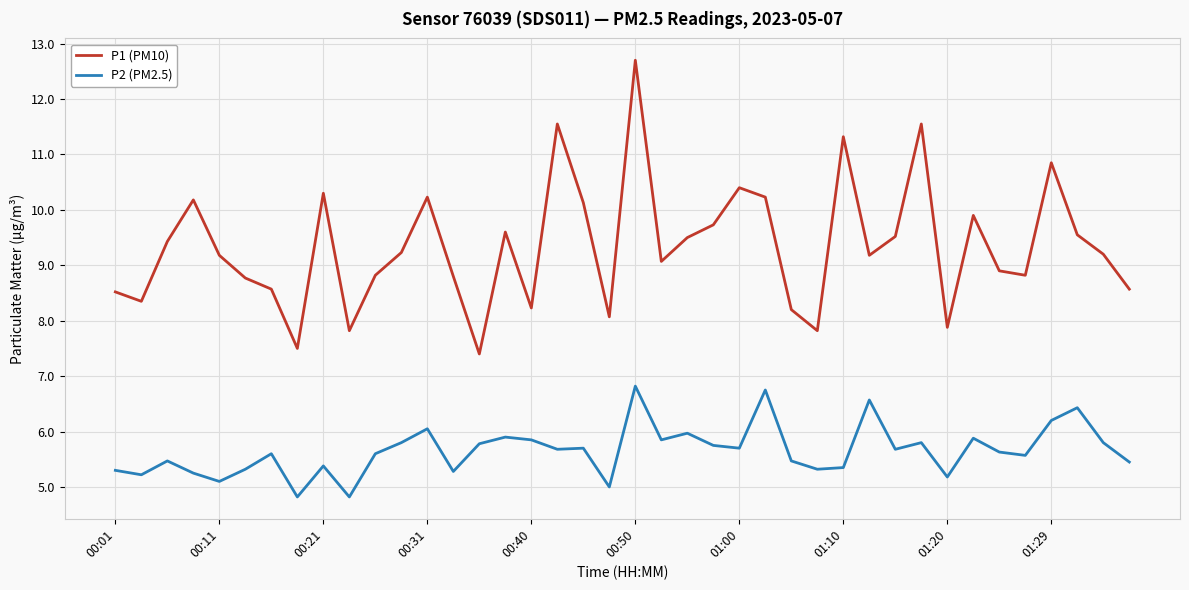

What is the maximum value for P2 (PM2.5)?

6.8